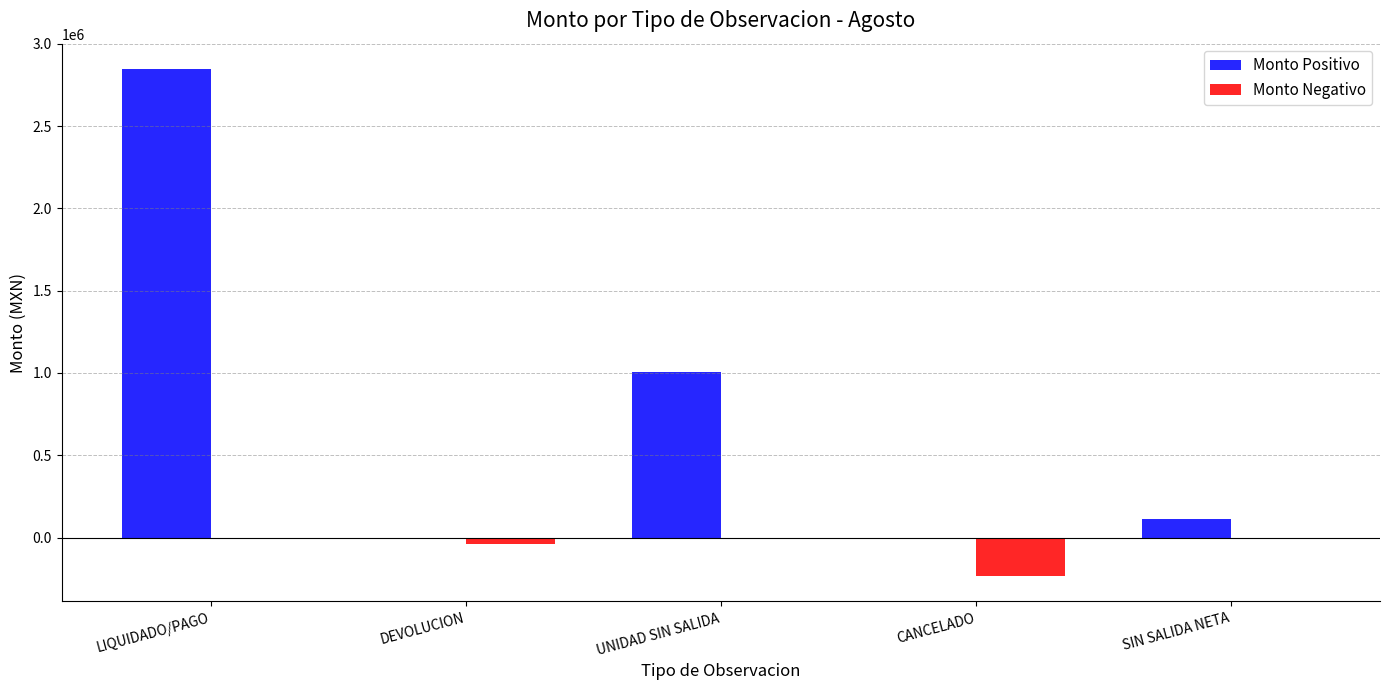

Between UNIDAD SIN SALIDA and SIN SALIDA NETA, which series saw the biggest shift?

Monto Positivo